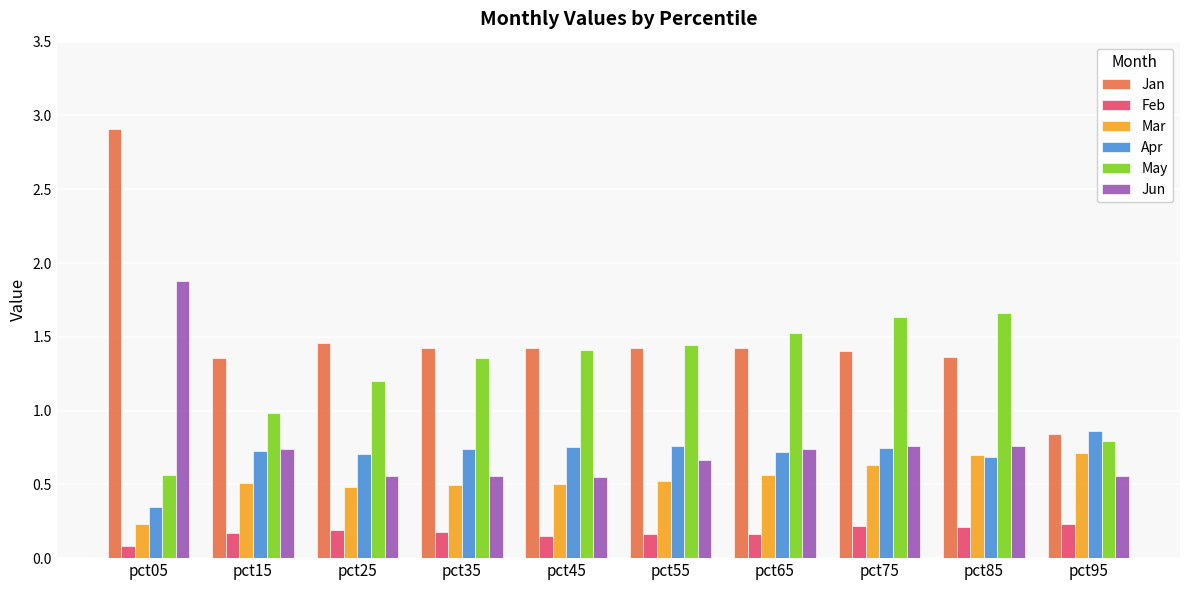

True or false: Jan has a value of 2.9 at pct05.

True